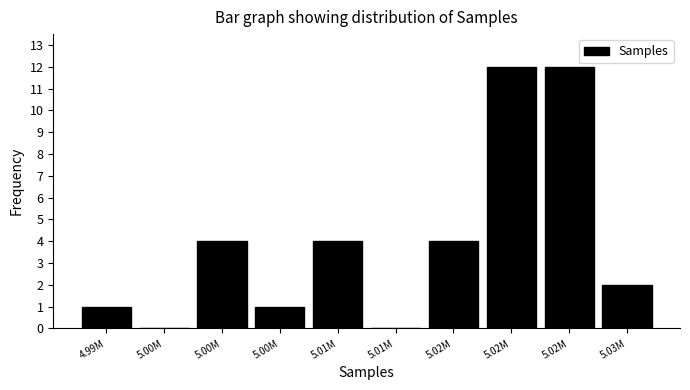

Are the bars horizontal?

No